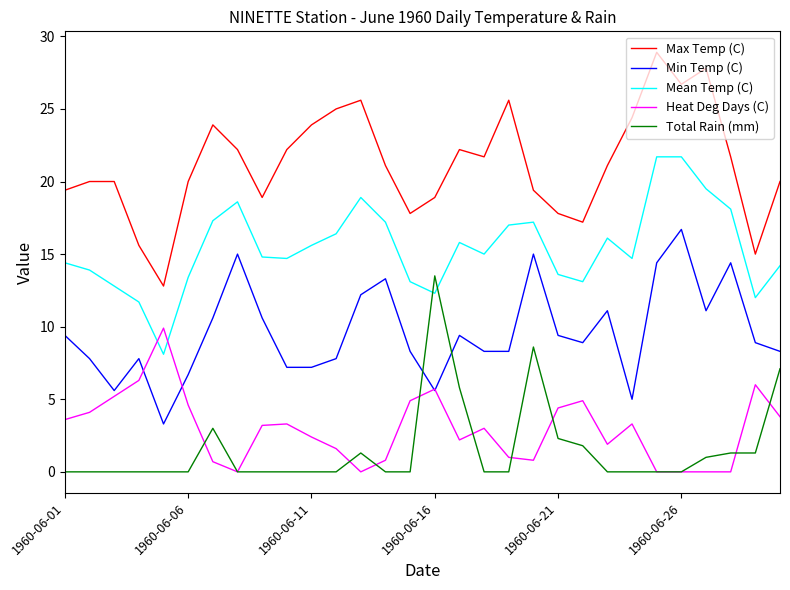

True or false: Mean Temp (C) and Min Temp (C) intersect in this chart.

False